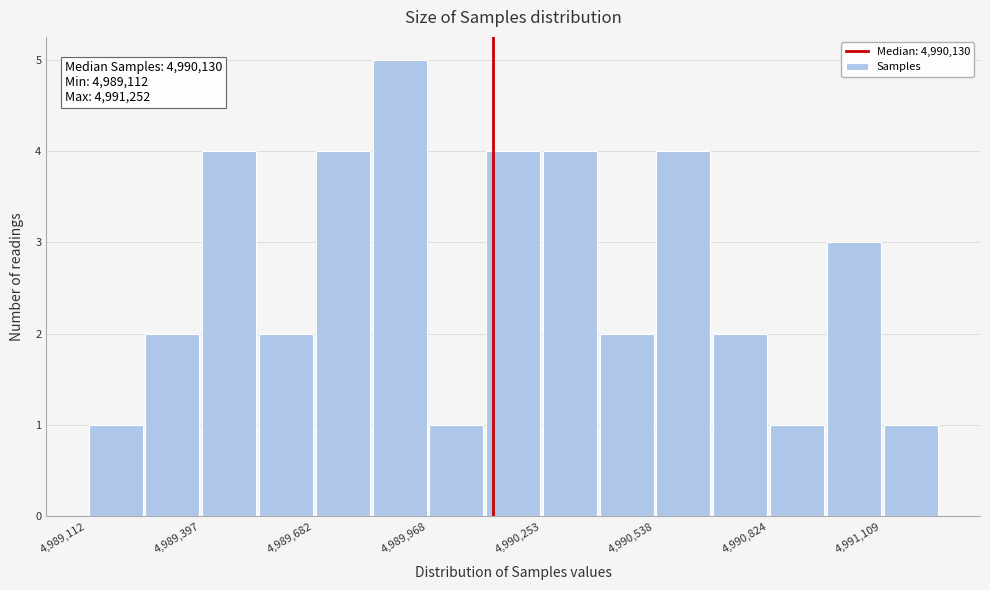

Around what value on the x-axis is the tallest bar? Give the approximate position of its centre, as read against the axis.

4989900